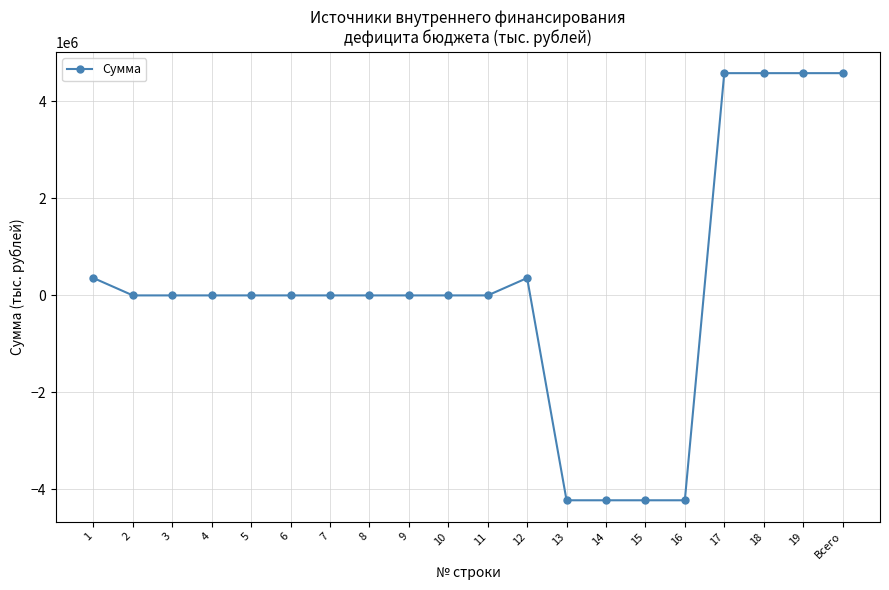

What is the minimum value shown in the chart?

-4224632.1